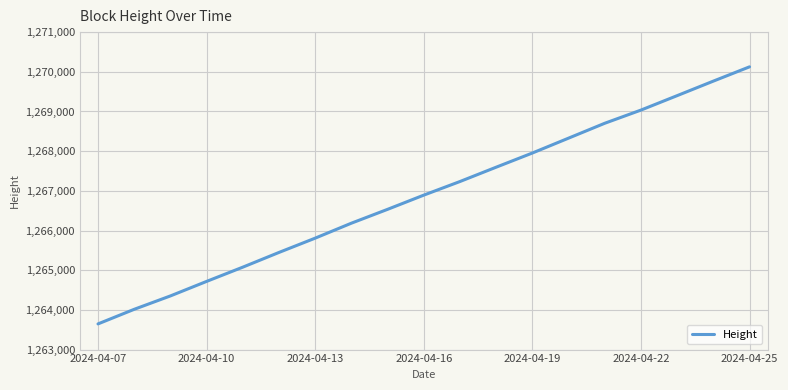

What is the minimum value shown in the chart?

1263647